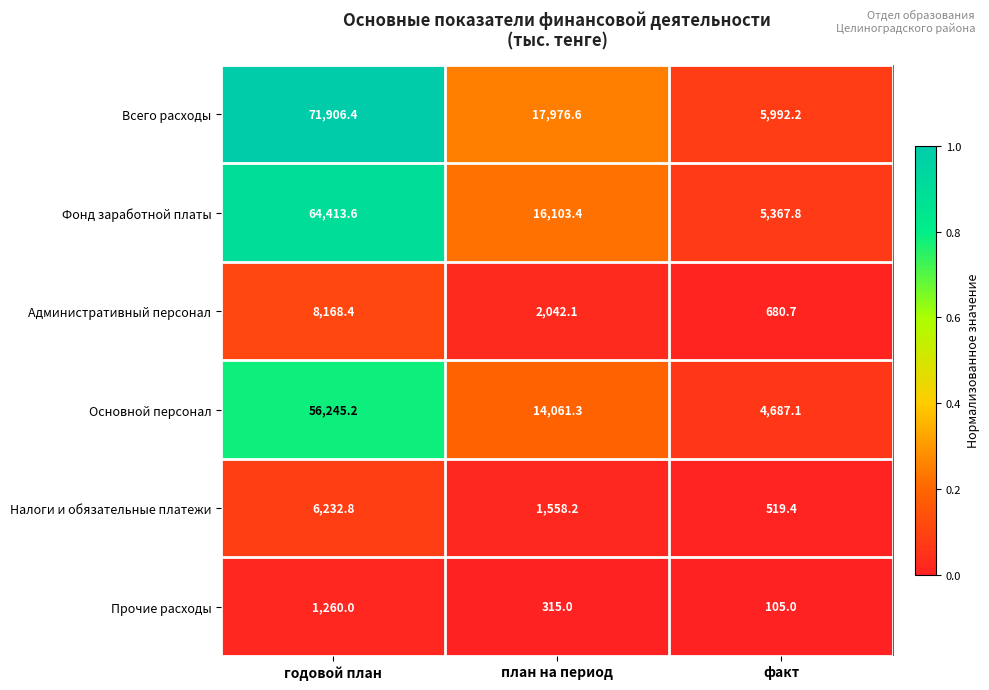

Reading right to left, what are all the values shown in this chart?

Всего расходы: 5992.2	17976.6	71906.4
Фонд заработной платы: 5367.8	16103.4	64413.6
Административный персонал: 680.7	2042.1	8168.4
Основной персонал: 4687.1	14061.3	56245.2
Налоги и обязательные платежи: 519.4	1558.2	6232.8
Прочие расходы: 105.0	315.0	1260.0